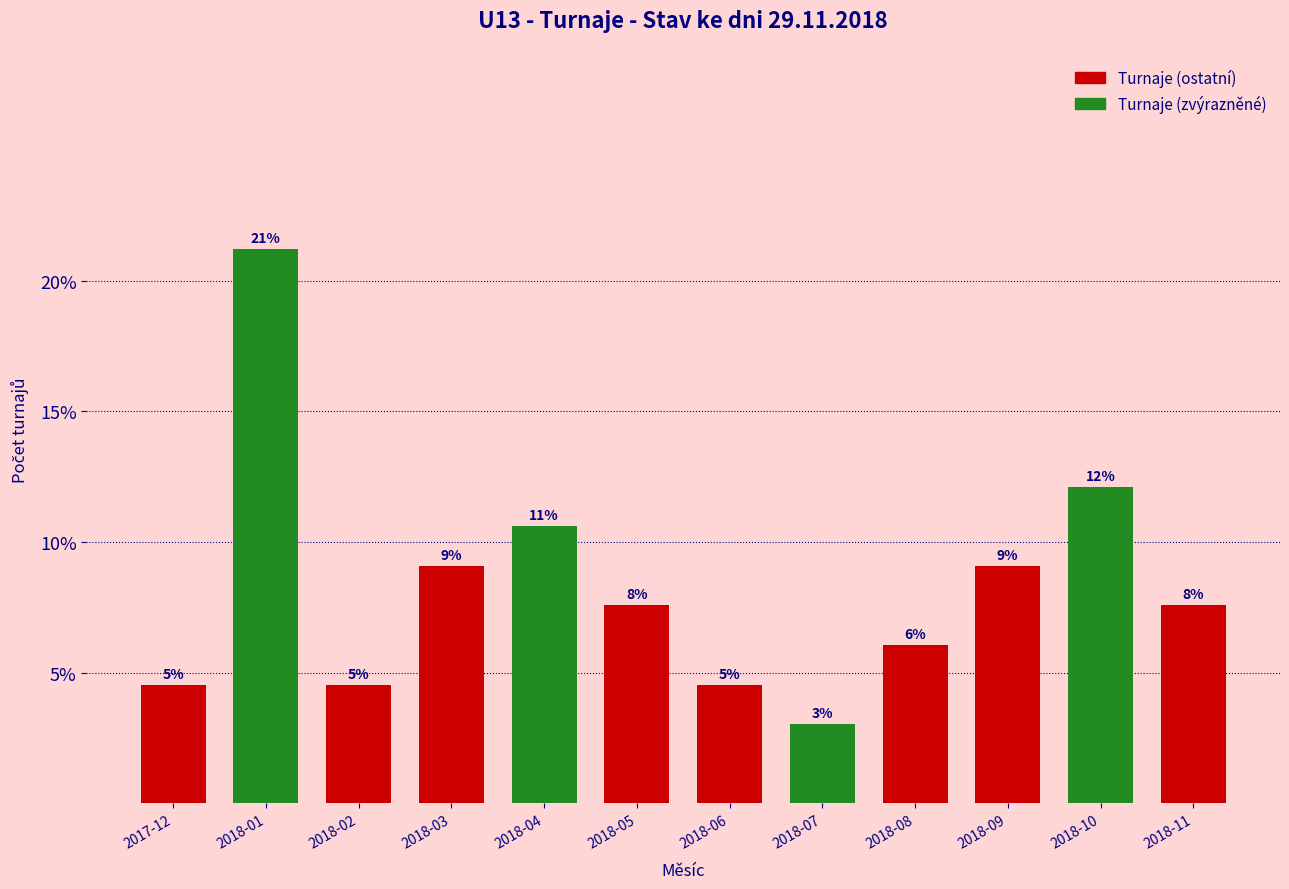

Does the chart contain any negative values?

No